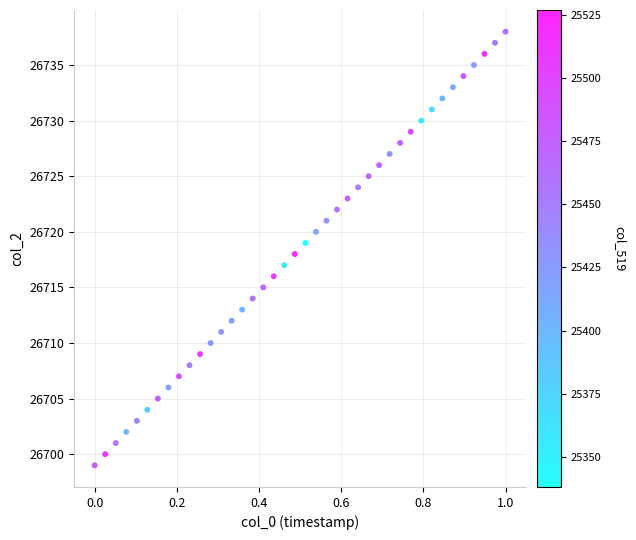

What is the range of Y values (max minus min)?

39